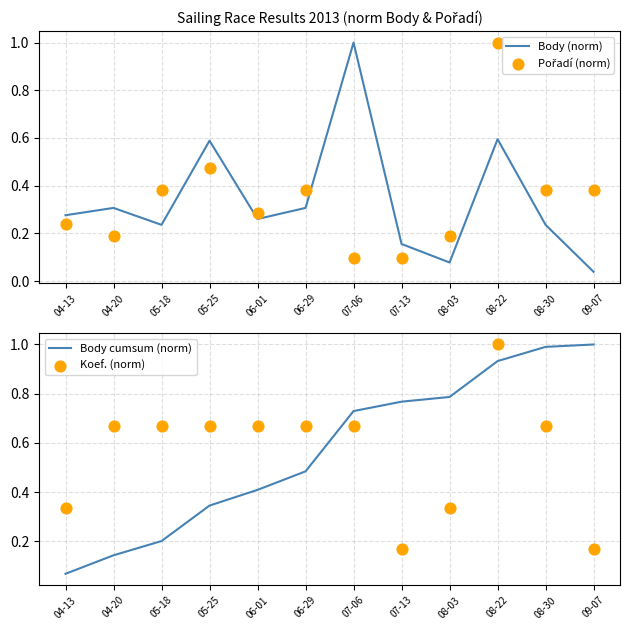

Which series reaches the minimum Y coordinate?

Body (norm)